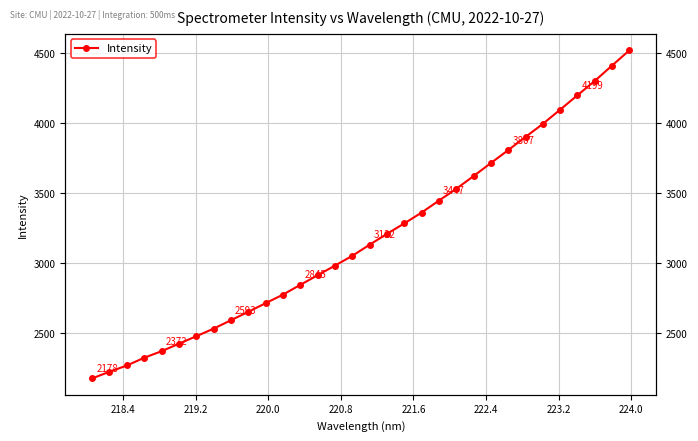

Count the number of data series in this chart.

1